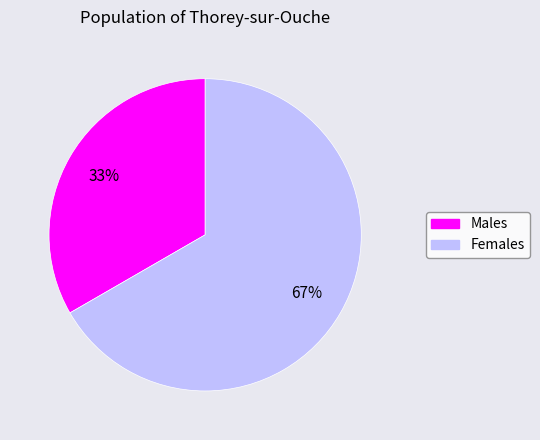

How many segments does this pie chart have?

2